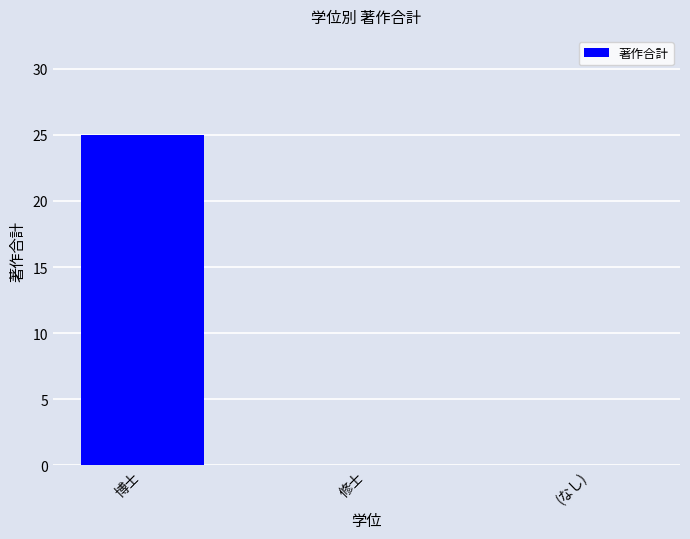

What is the greatest value displayed?

25